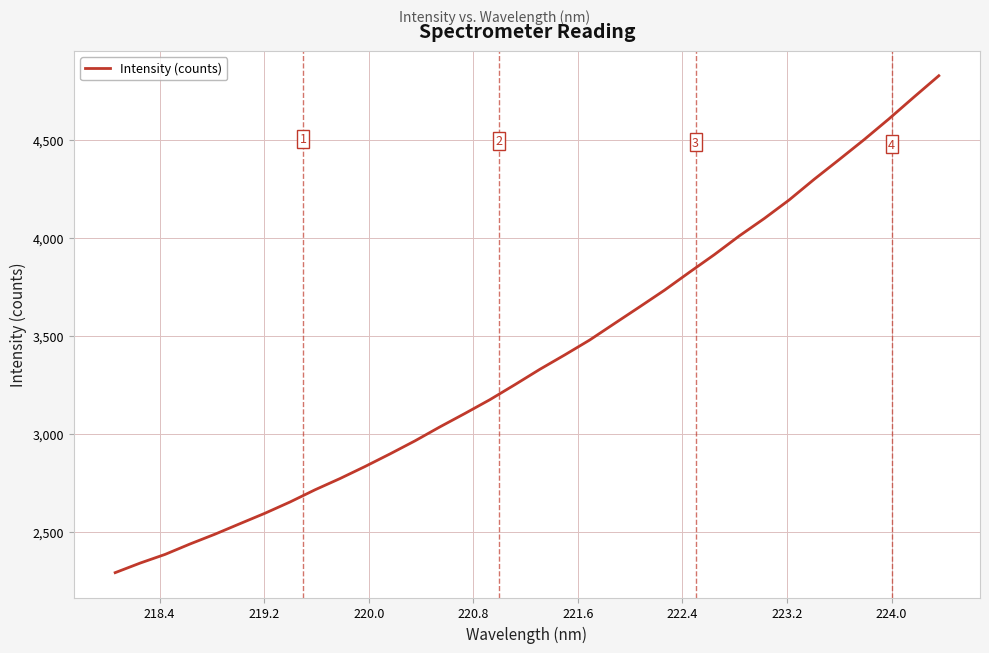

How many lines are shown in the chart?

1